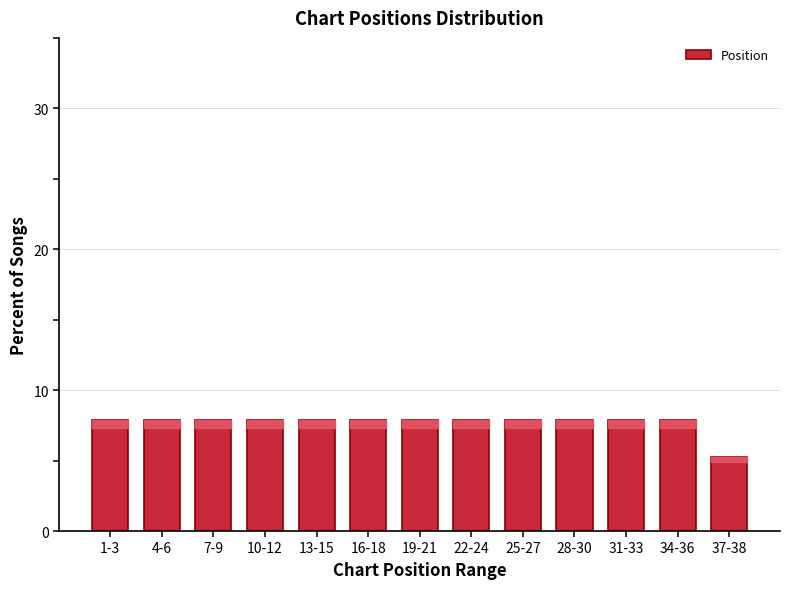

Reading left to right, what are all the values shown in this chart?

1-3=7.9	4-6=7.9	7-9=7.9	10-12=7.9	13-15=7.9	16-18=7.9	19-21=7.9	22-24=7.9	25-27=7.9	28-30=7.9	31-33=7.9	34-36=7.9	37-38=5.3